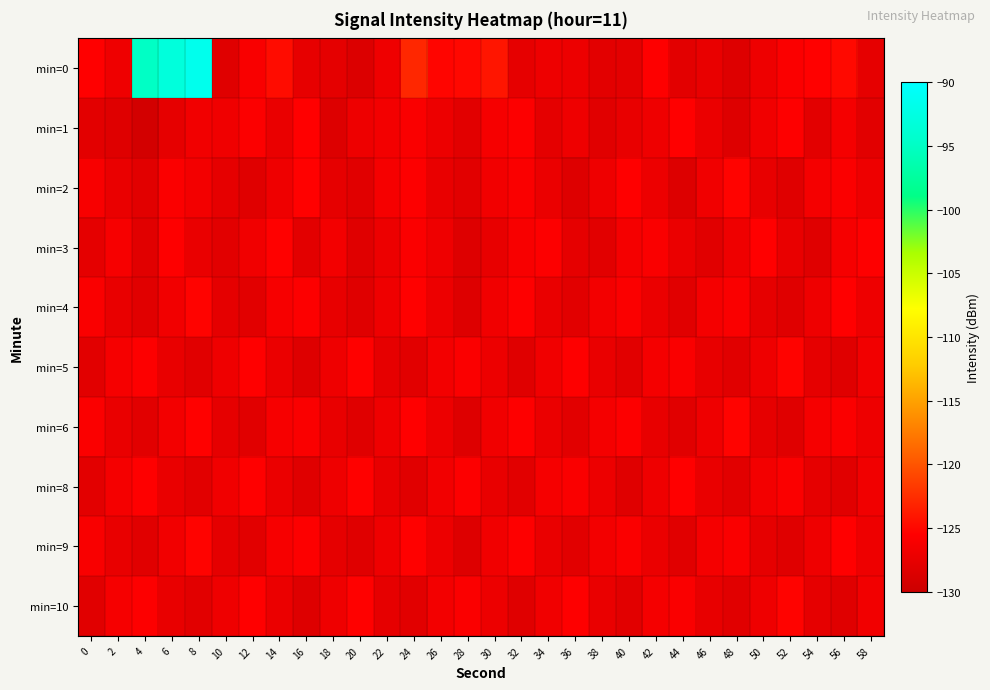

What is the spread (max minus min) of values at 8?

36.6